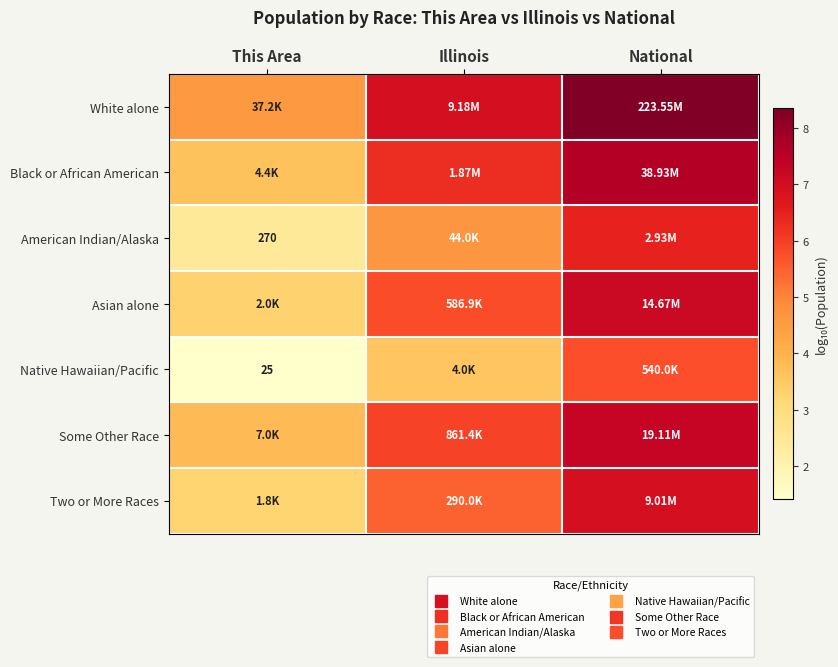

How many values in the Native Hawaiian/Pacific series exceed 3?

2